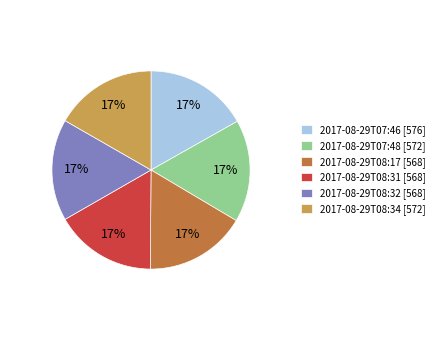

How many segments does this pie chart have?

6